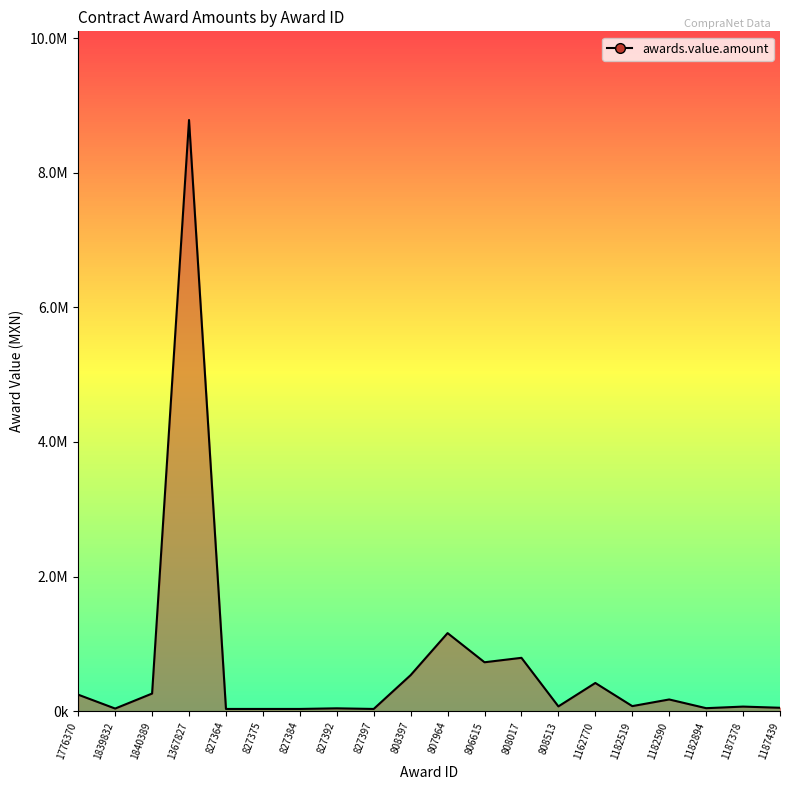

True or false: the data has more than 1 interior local peaks.

True